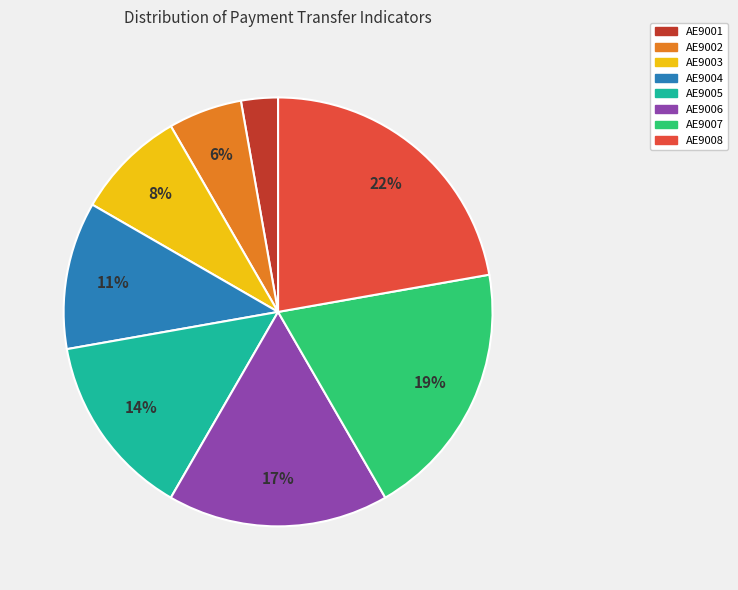

What is the smallest slice in the pie chart?

AE9001